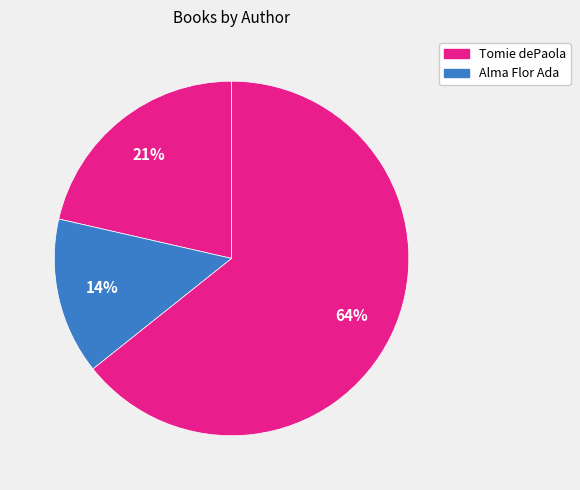

How many segments does this pie chart have?

3